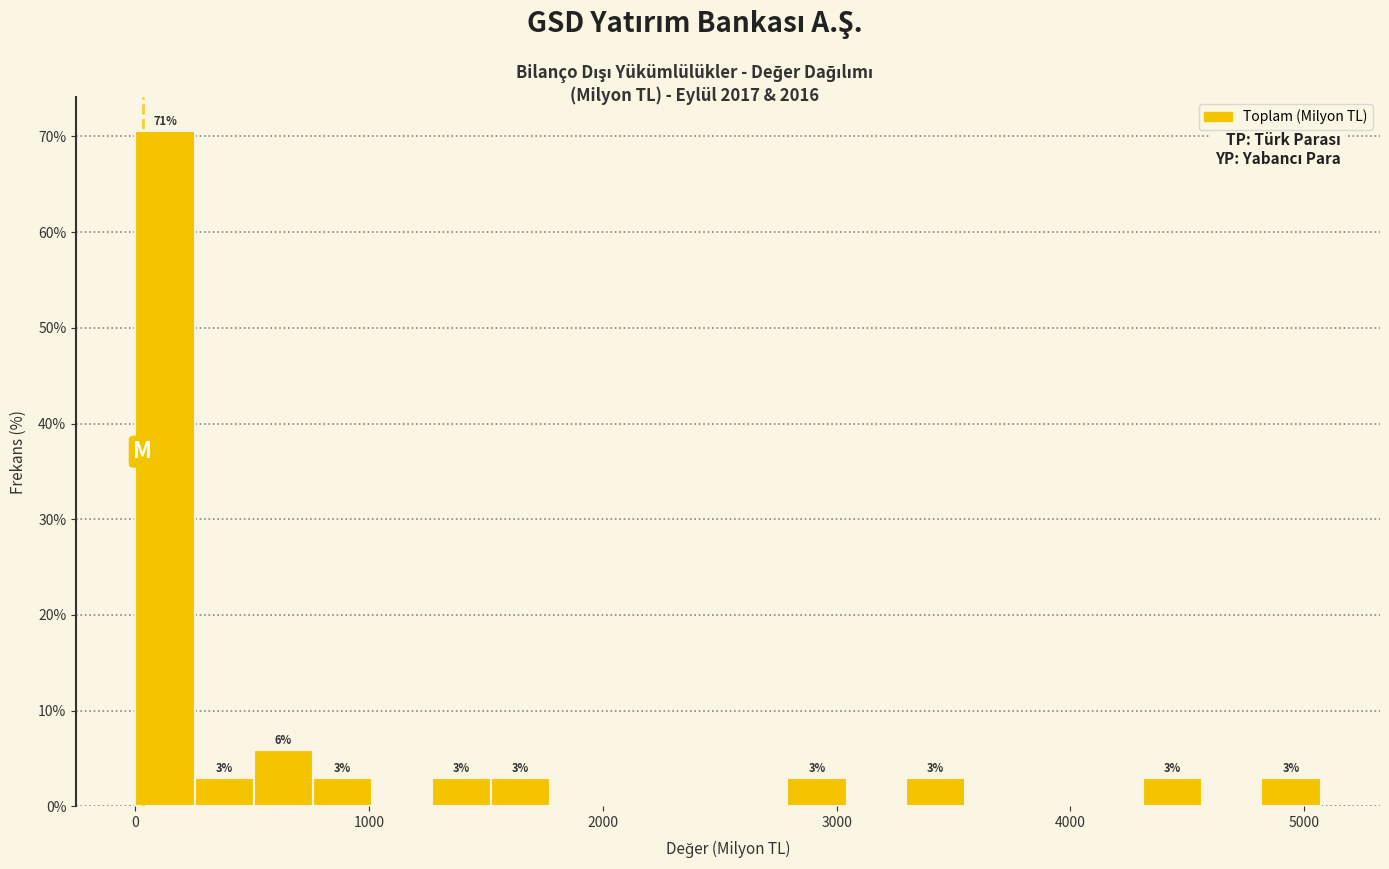

Read against the x-axis, roughly where is the centre of the tallest bar?

100